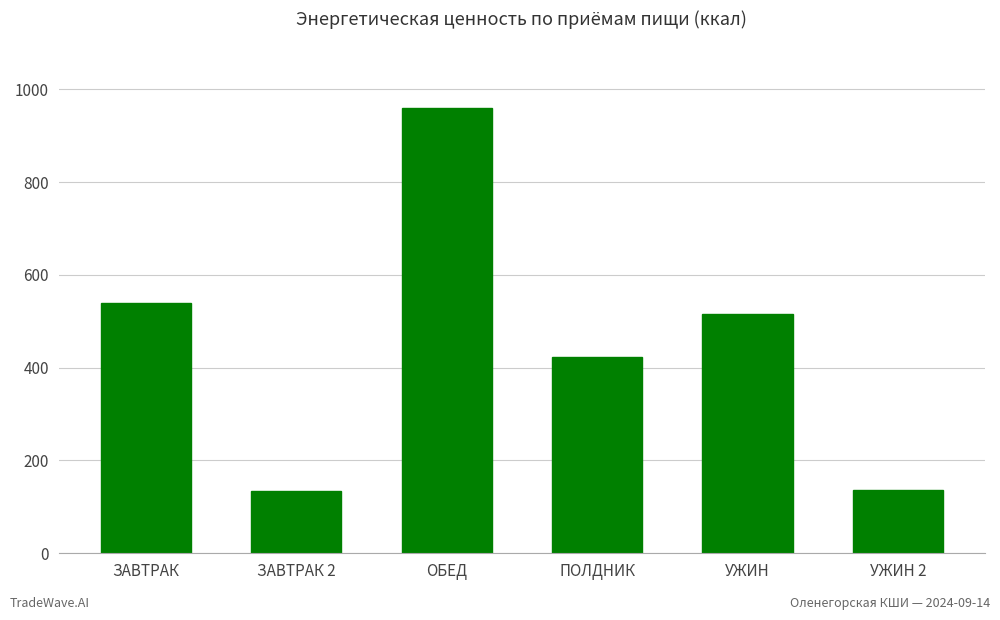

Which category has the highest value across all series?

ОБЕД